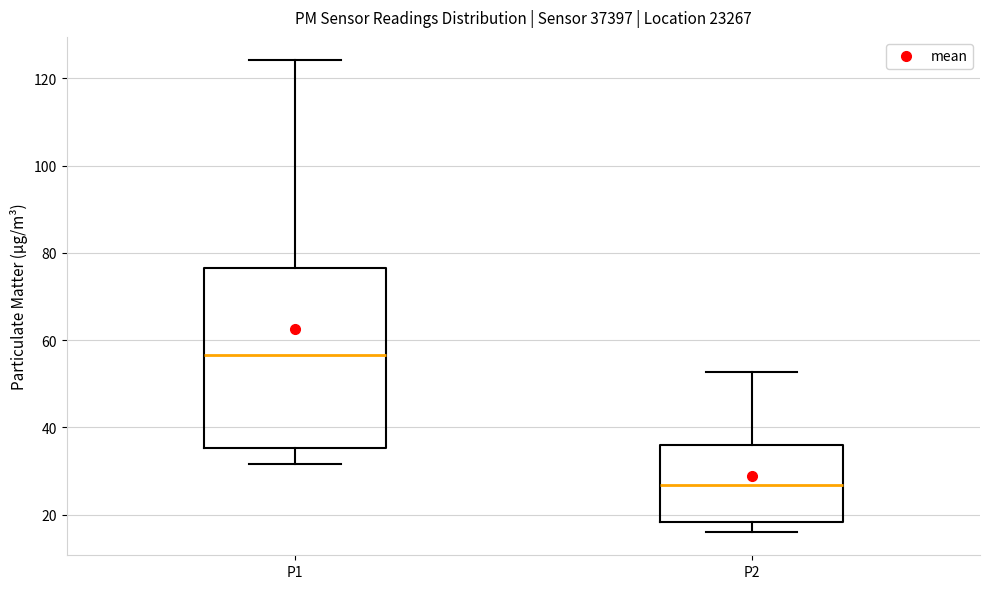

Which box is the tallest, from its lower edge to its upper edge?

P1